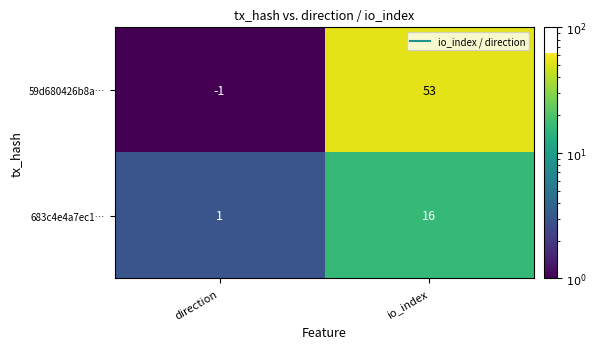

What value does the 683c4e4a7ec1… series have at io_index?

16